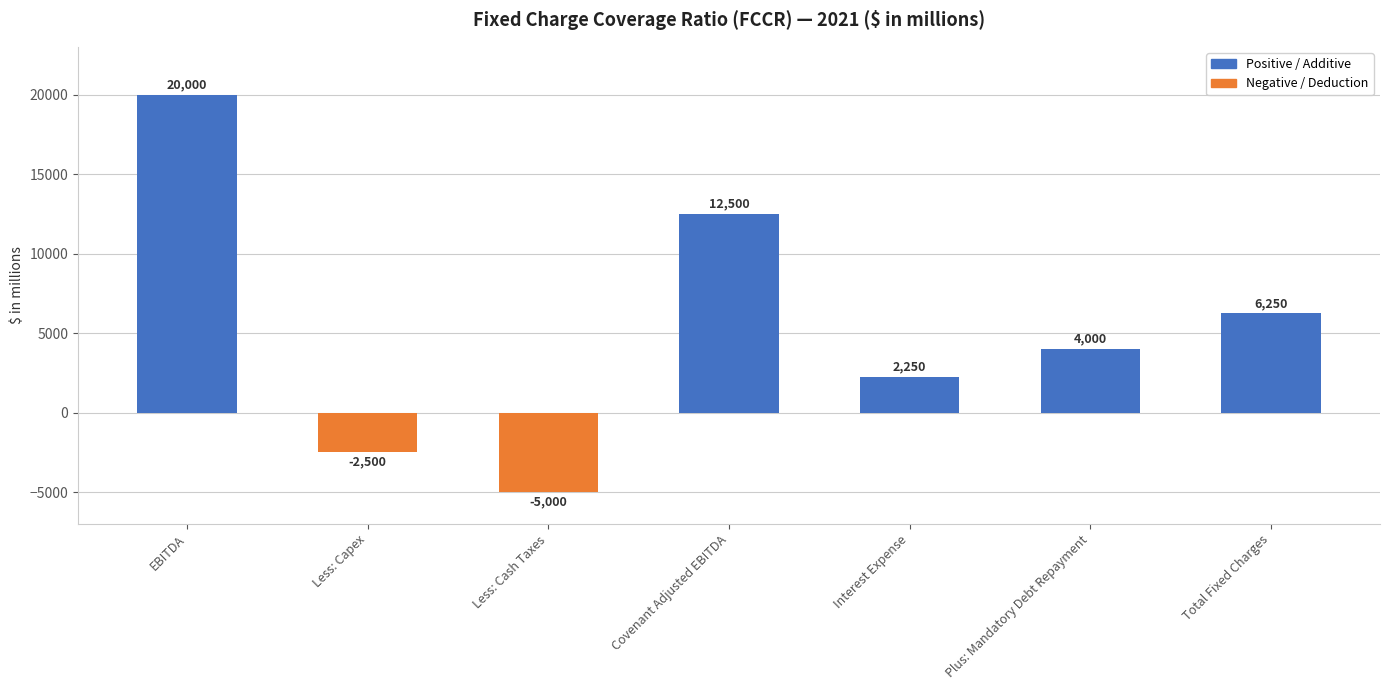

Which has a higher value, Total Fixed Charges or Plus: Mandatory Debt Repayment?

Total Fixed Charges